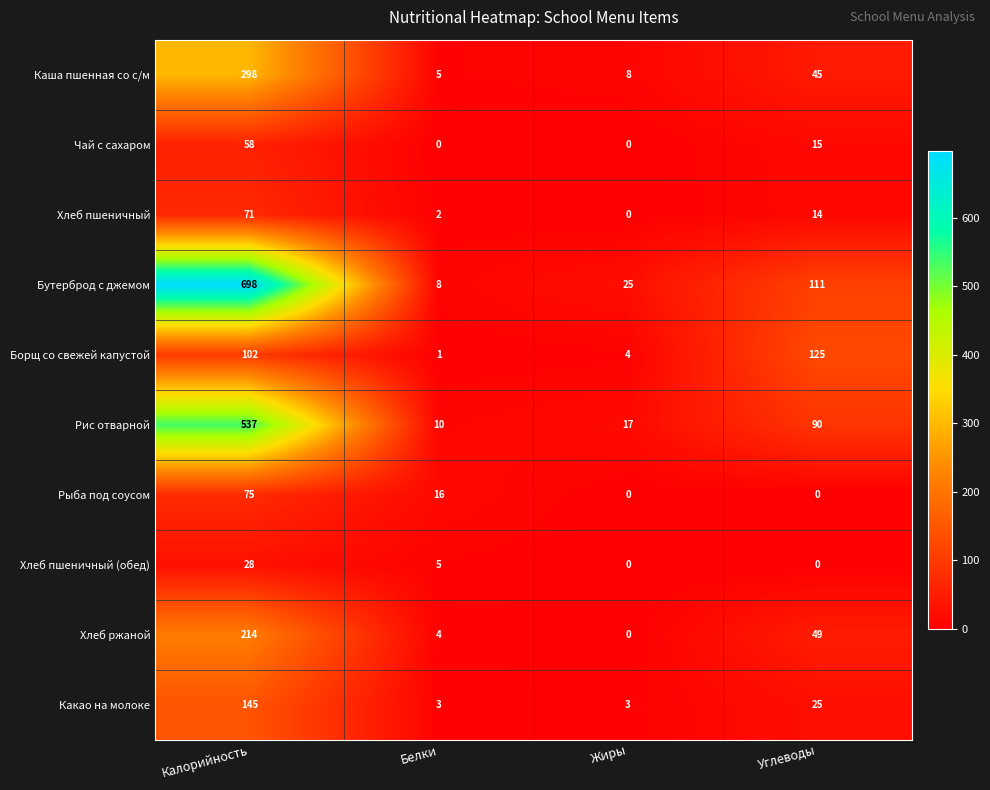

True or false: Борщ со свежей капустой has a value of 2 at Белки.

False